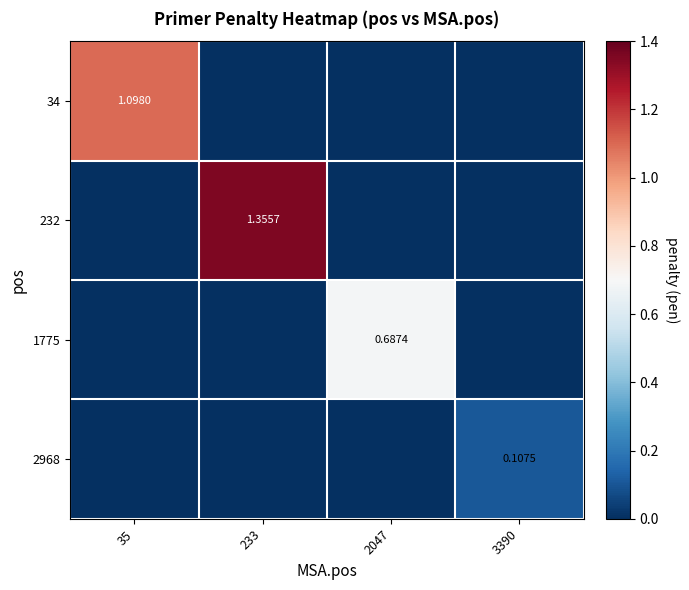

At how many categories does at least one series exceed 1?

2